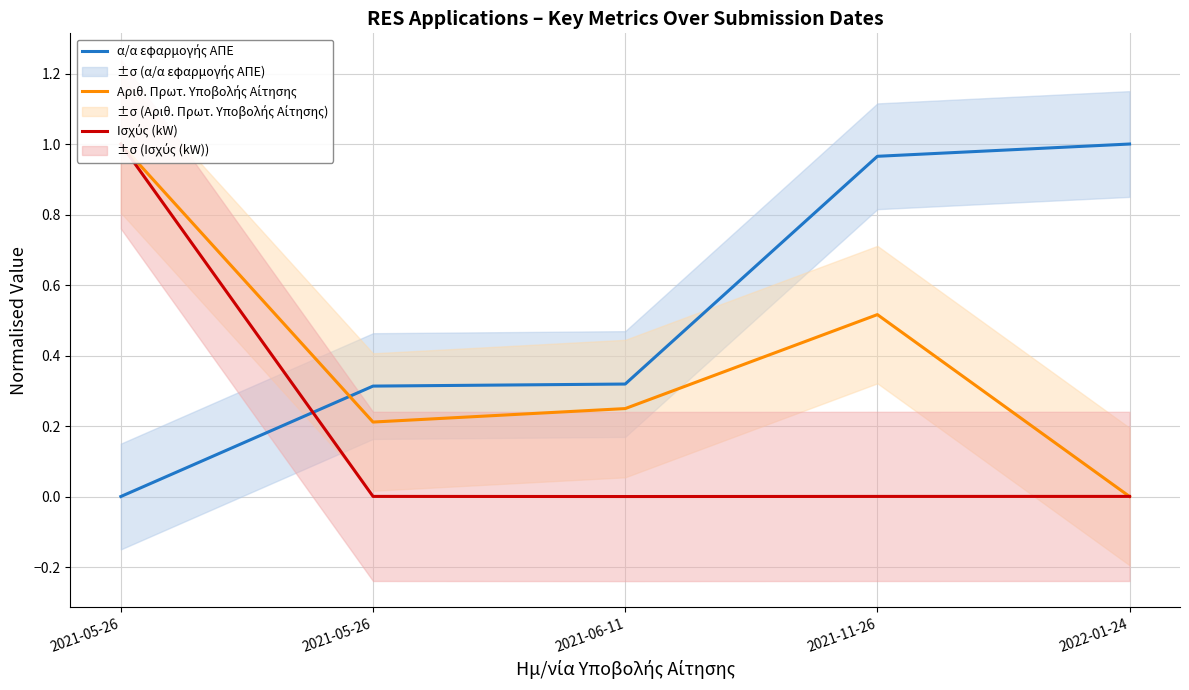

Which series has the widest spread of values?

α/α εφαρμογής ΑΠΕ